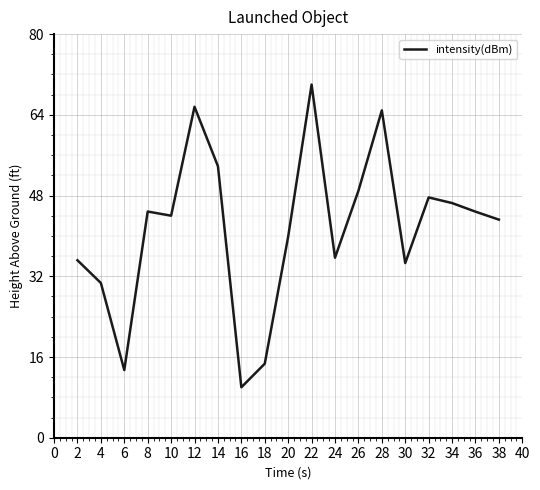

How many lines are shown in the chart?

1